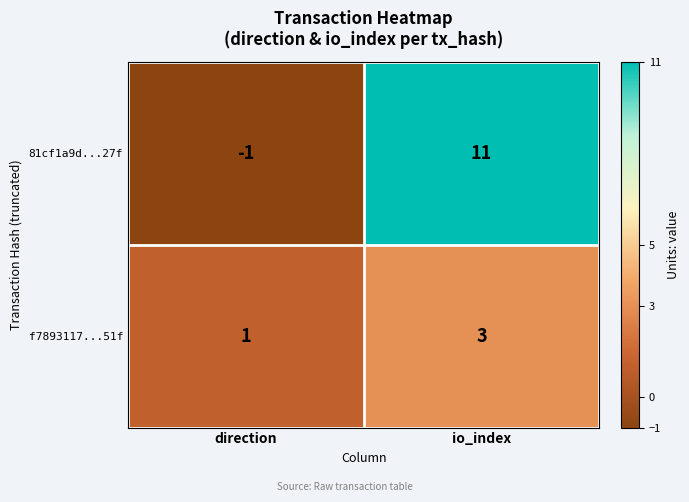

Between direction and io_index, which series saw the biggest shift?

81cf1a9d...27f